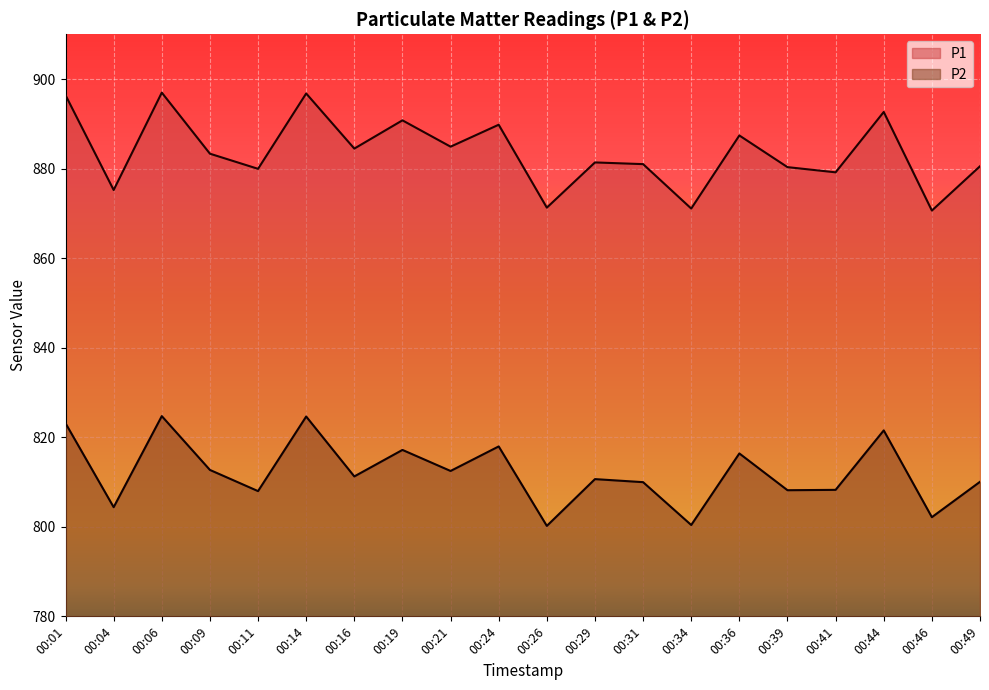

What is the value of the P2 point at the 8th from the left?

817.2